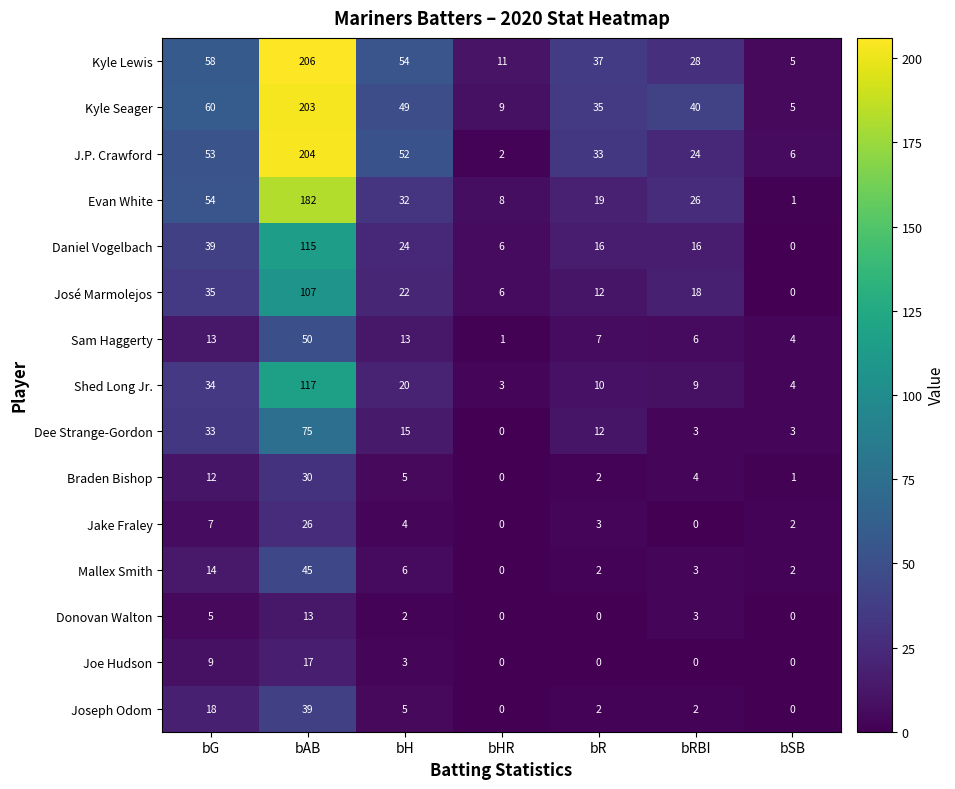

True or false: Mallex Smith has a value of 22 at bG.

False